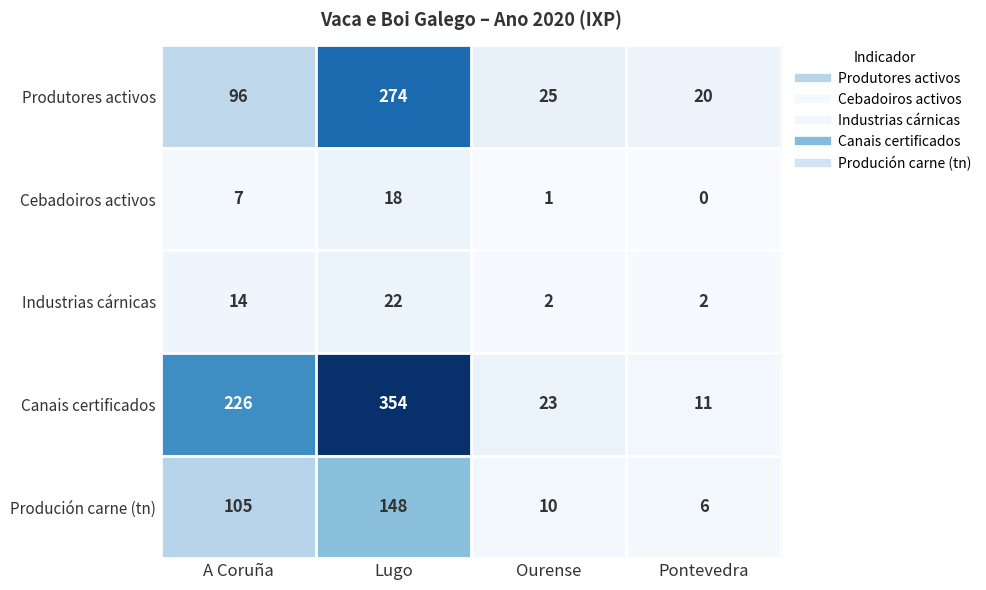

How many categories are shown in the chart?

4